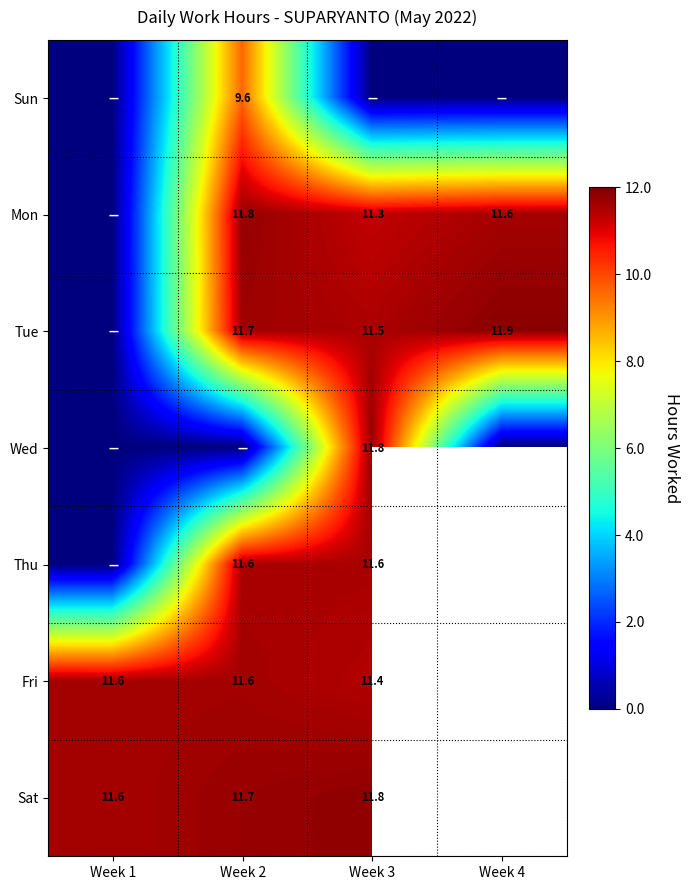

Is it true that Mon equals 11.8 at Week 2?

True